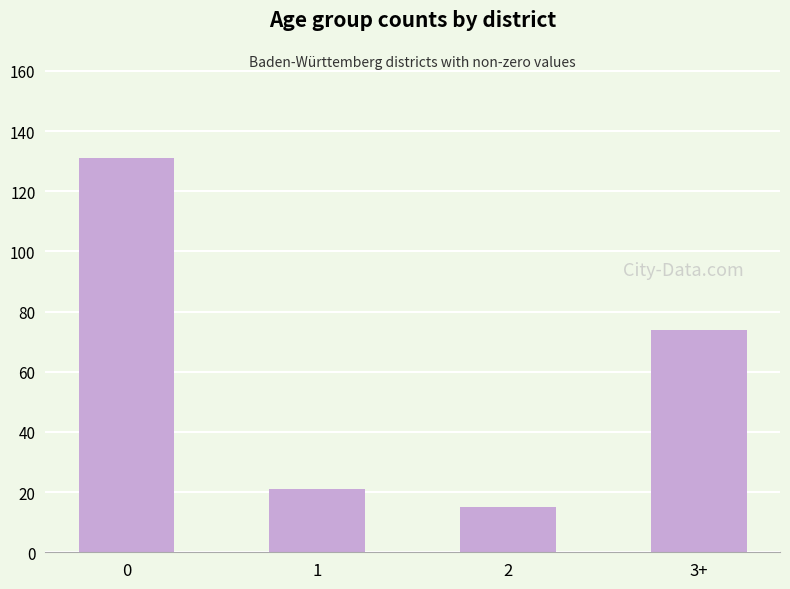

Approximately how many times larger is the value at 2 compared to 3+?

0.2